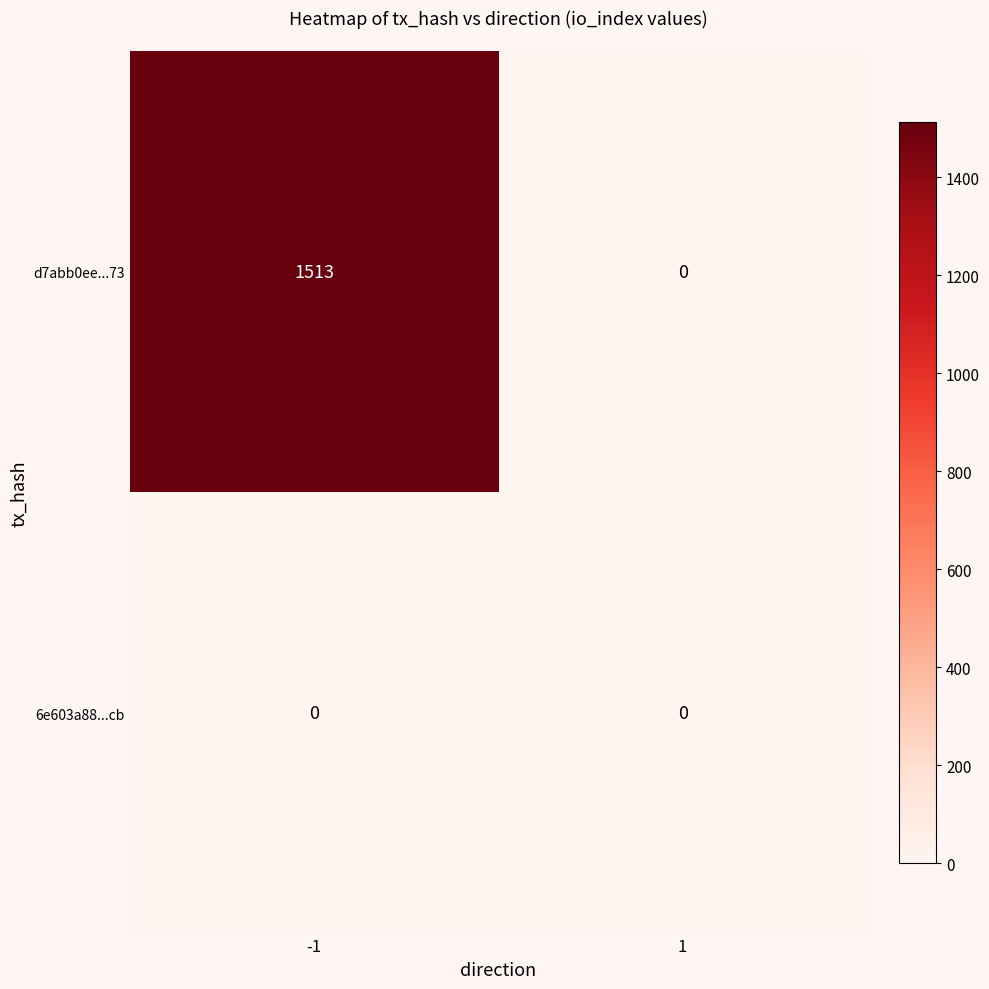

At which category is the sum across all series the highest?

-1